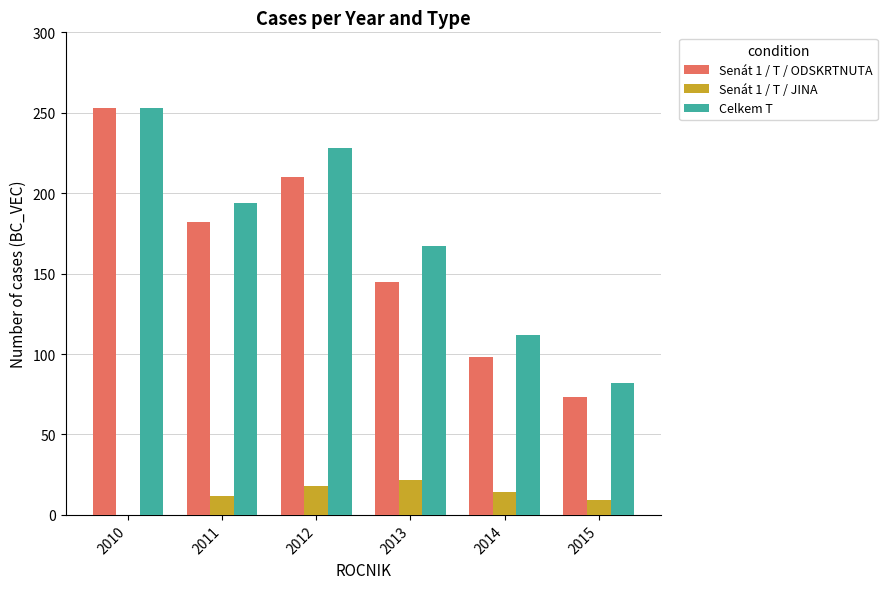

How many Senát 1 / T / ODSKRTNUTA values are between 98 and 210?

4